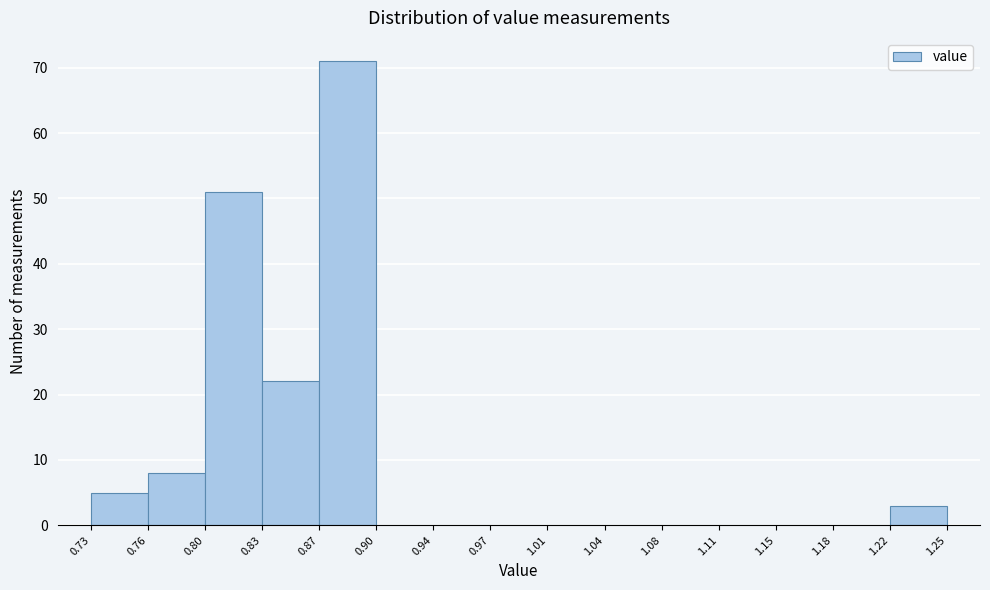

Over which range of the x-axis is the bar tallest?

0.87 to 0.90